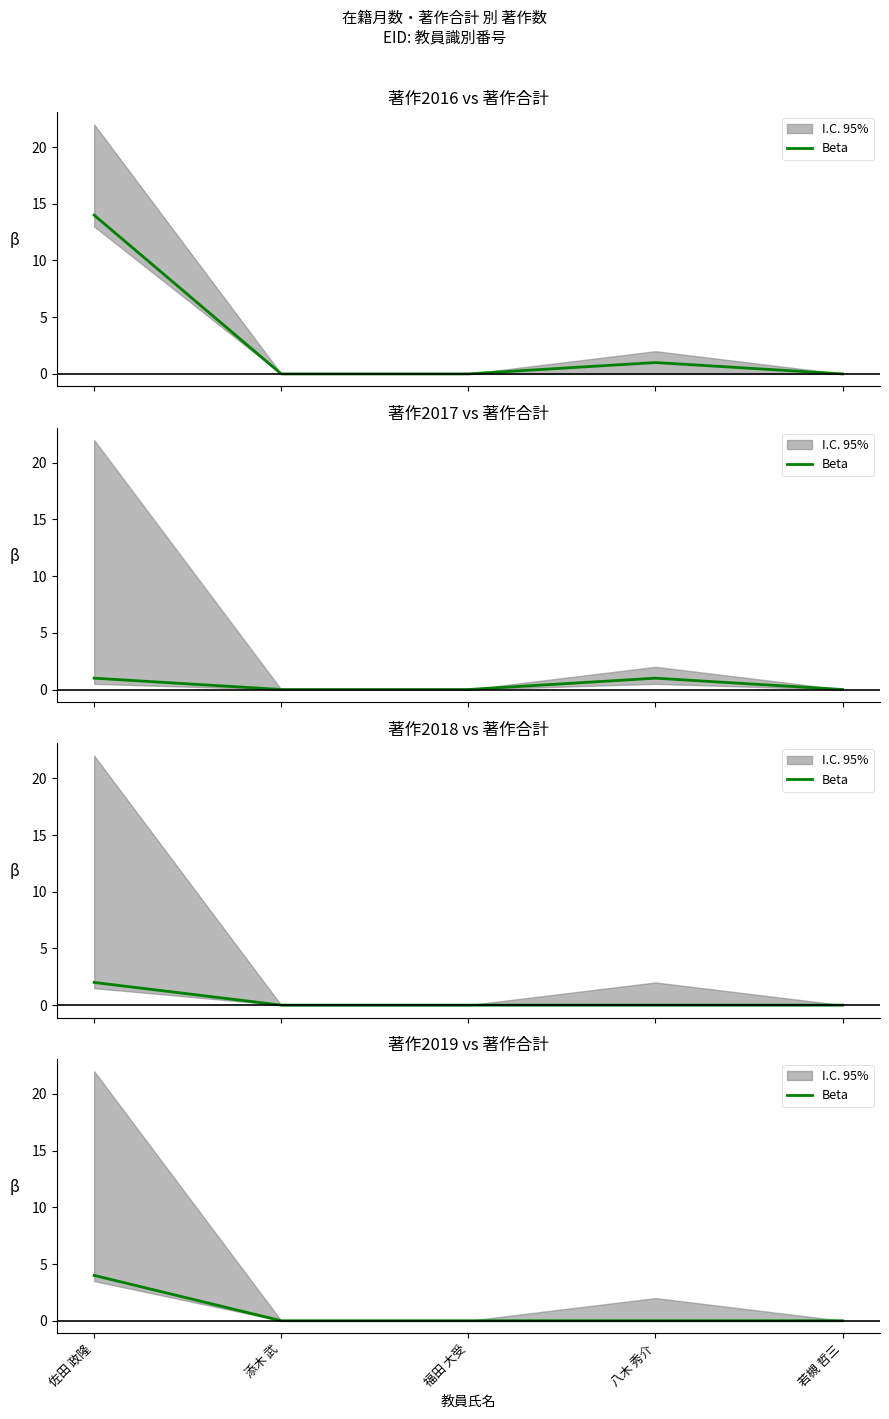

The chart shows a value of 0 at 添木 武. True or false?

True